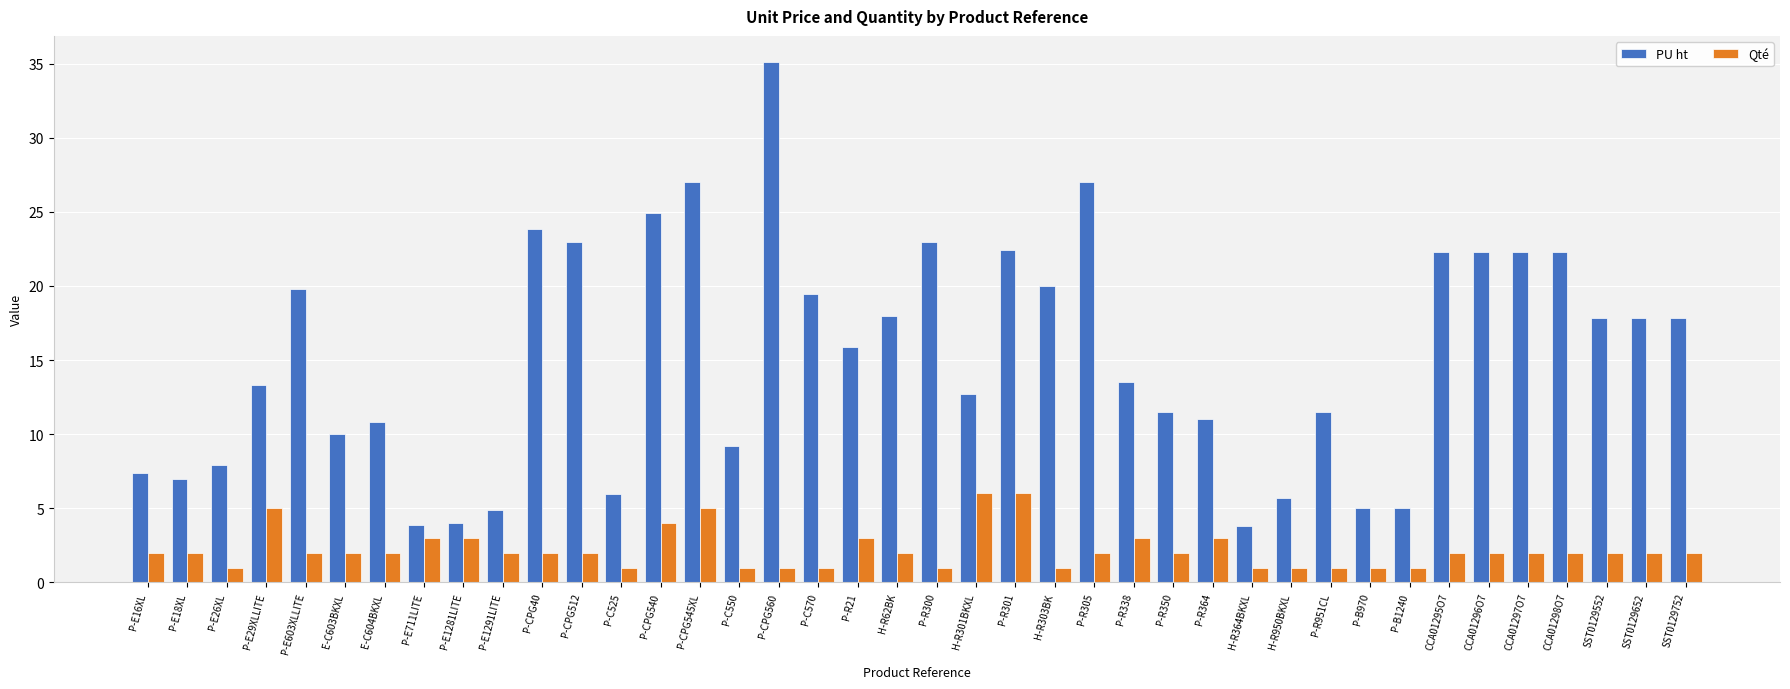

What is the maximum value for PU ht?

35.1